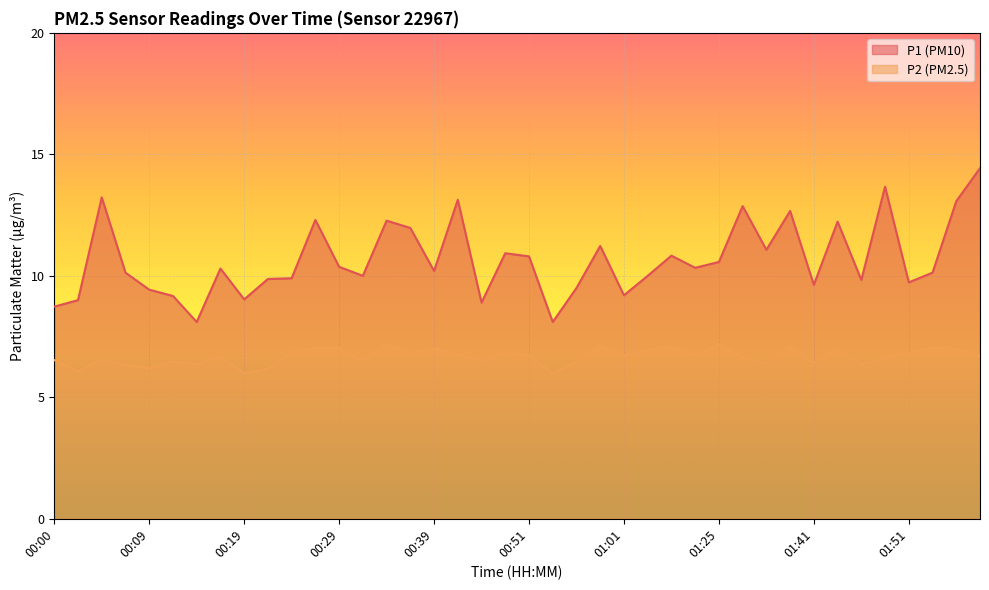

What is the maximum value for P1?

14.4